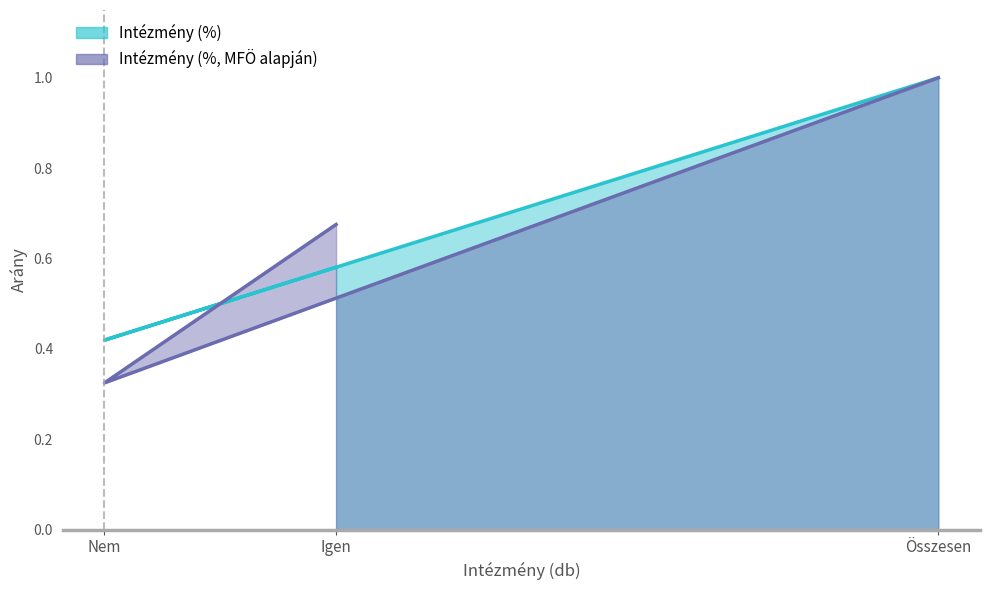

Between Igen and Nem, which is larger?

Igen